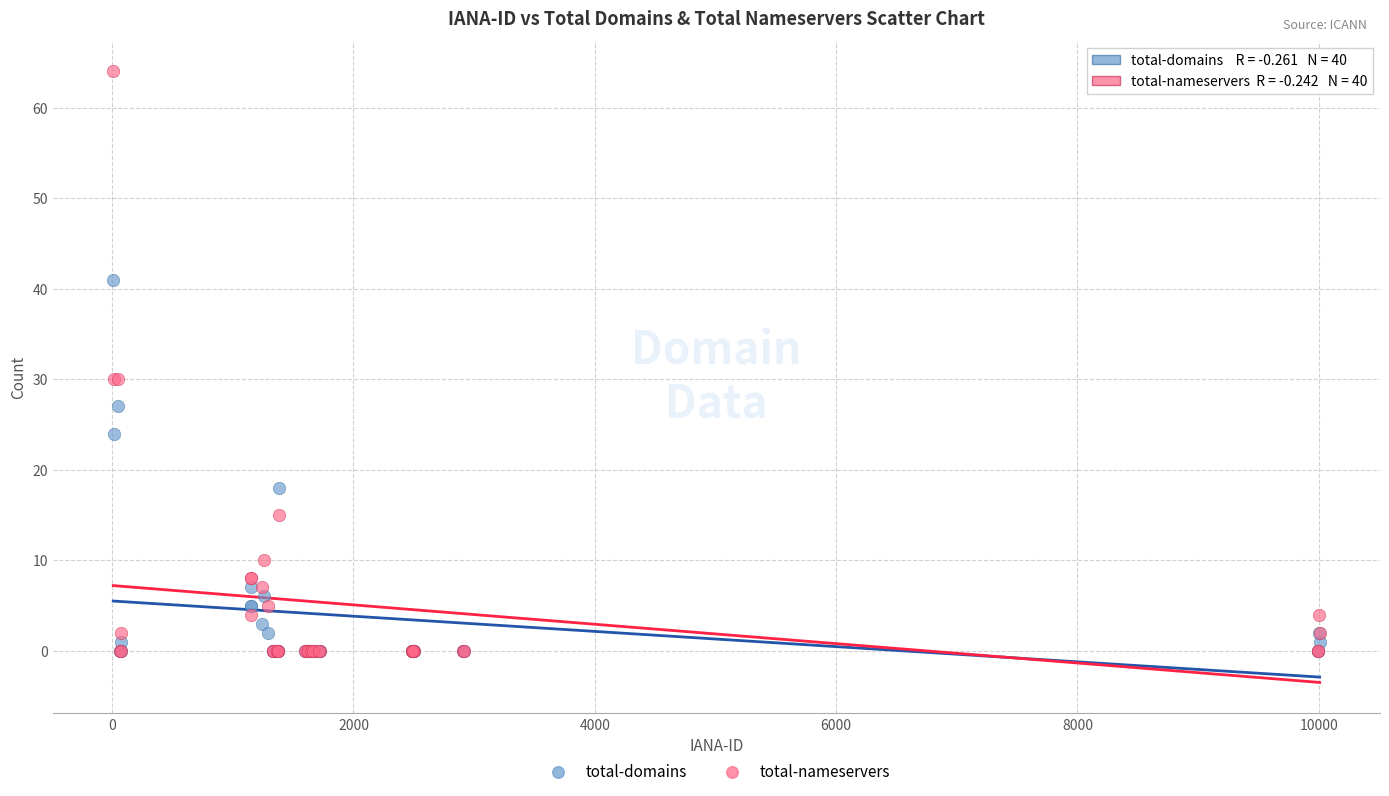

In the total-domains series, what Y value is closest to 20?

18